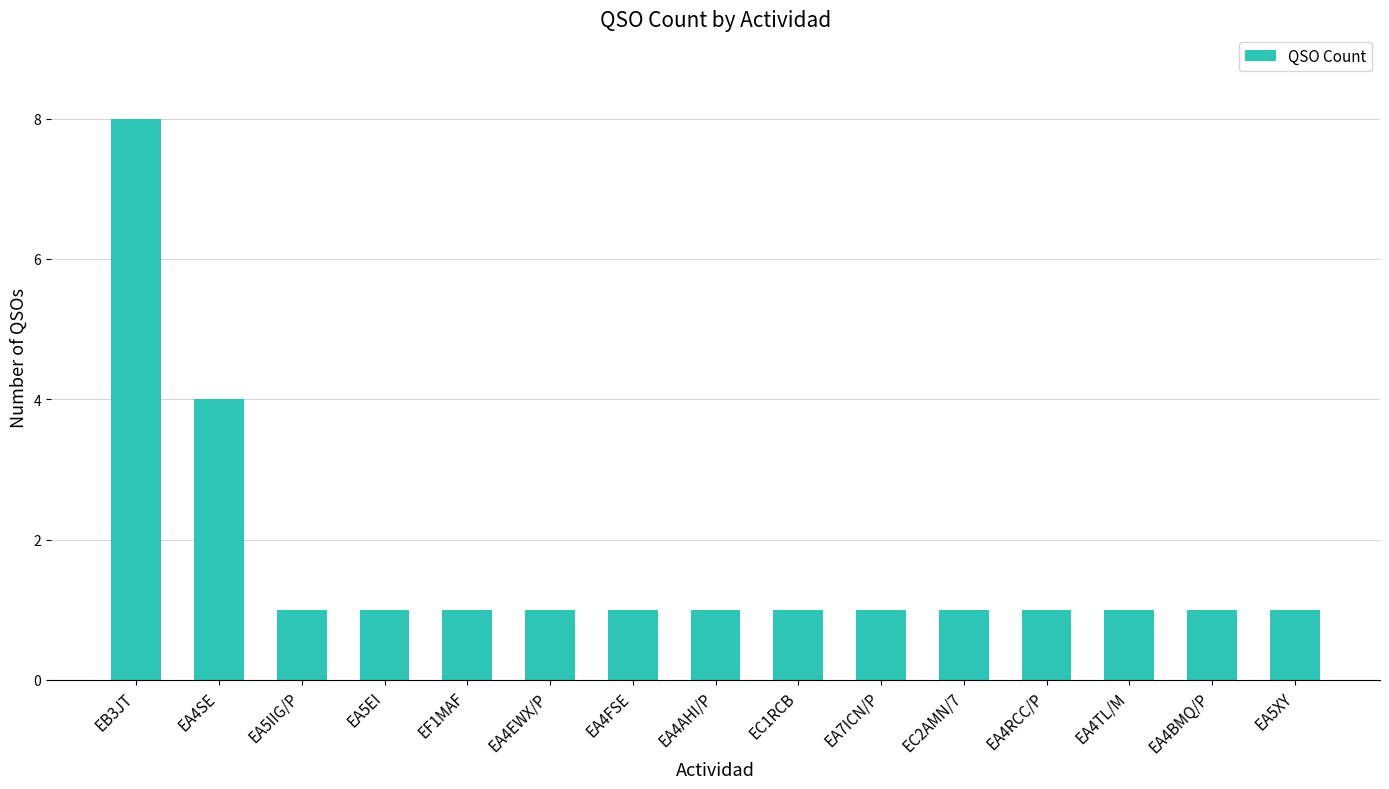

Where is the data nearest to the value 4?

EA4SE